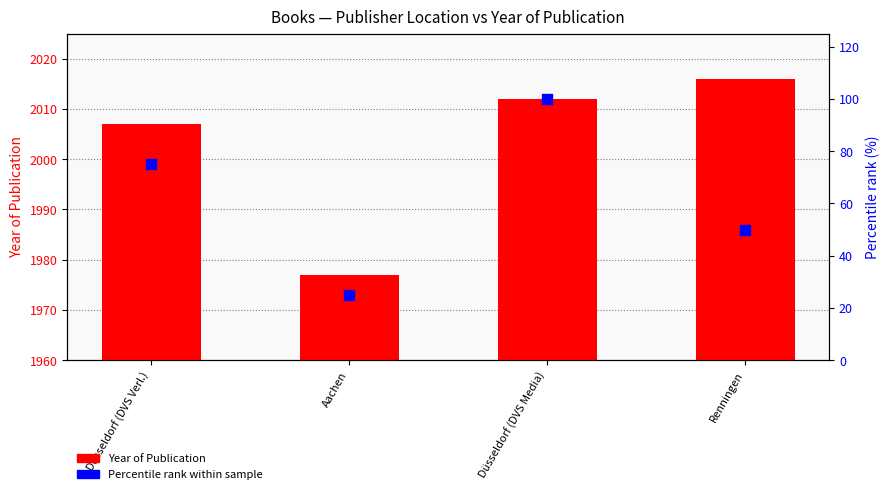

Which series has the widest spread of Y values?

Percentile rank within sample